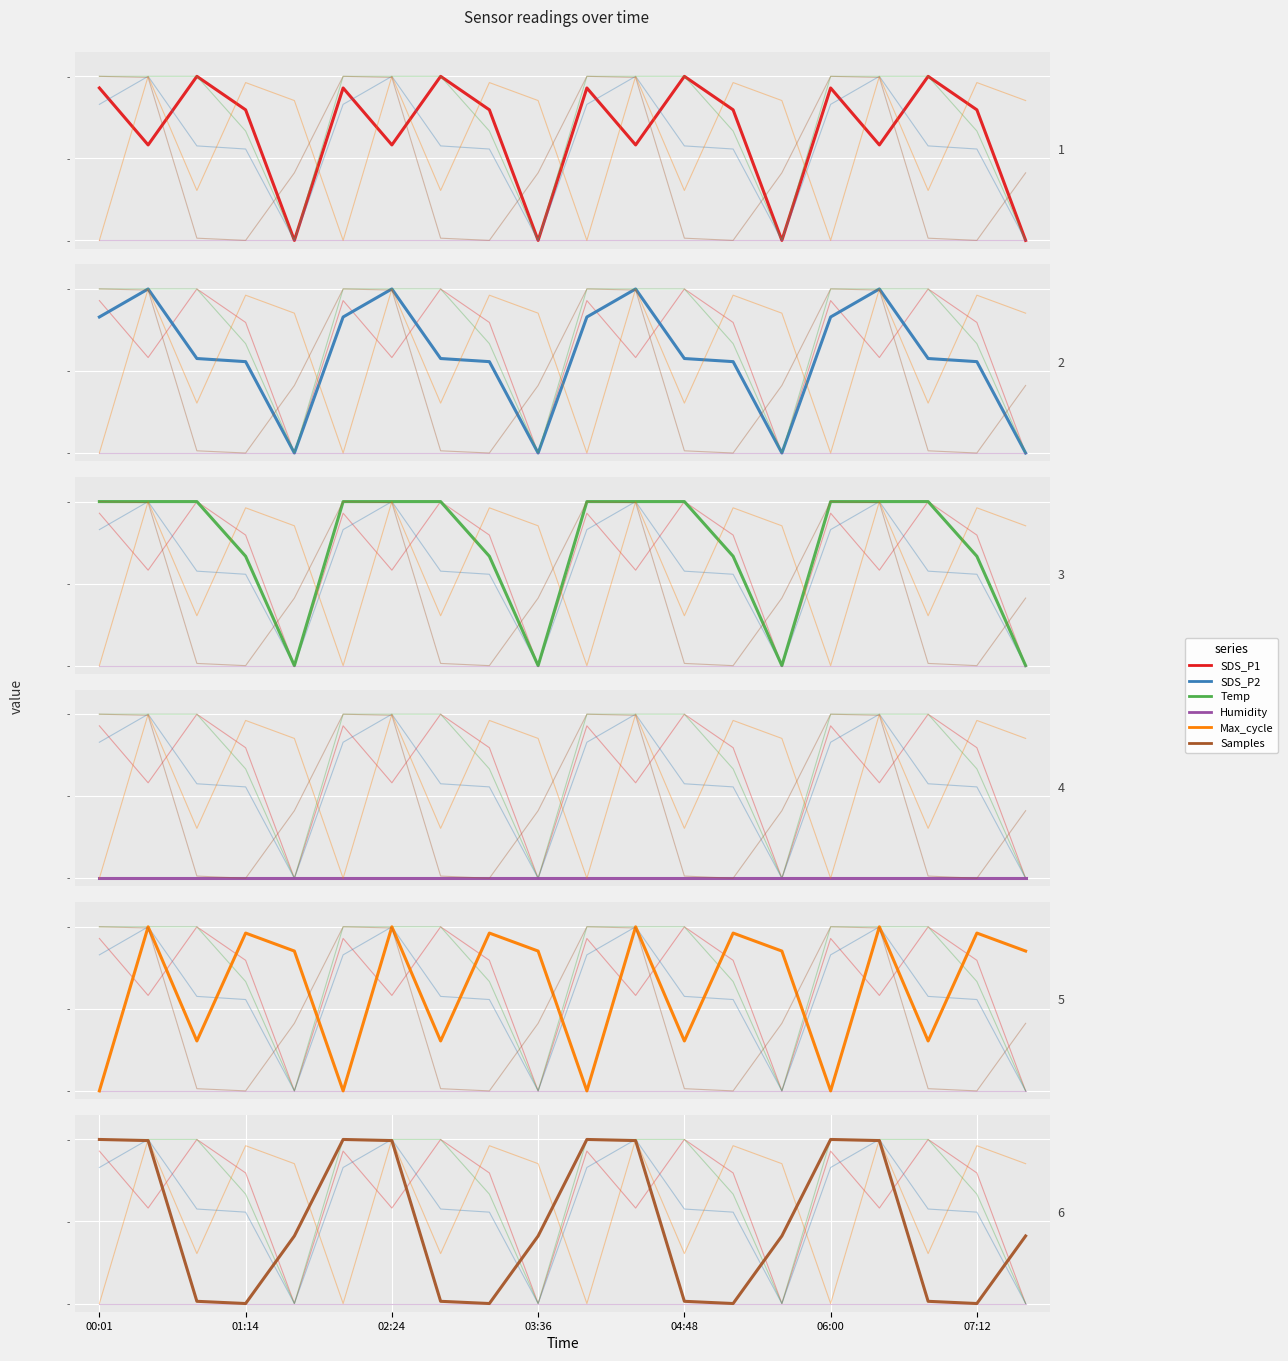

What position from the left is 07:12?

19